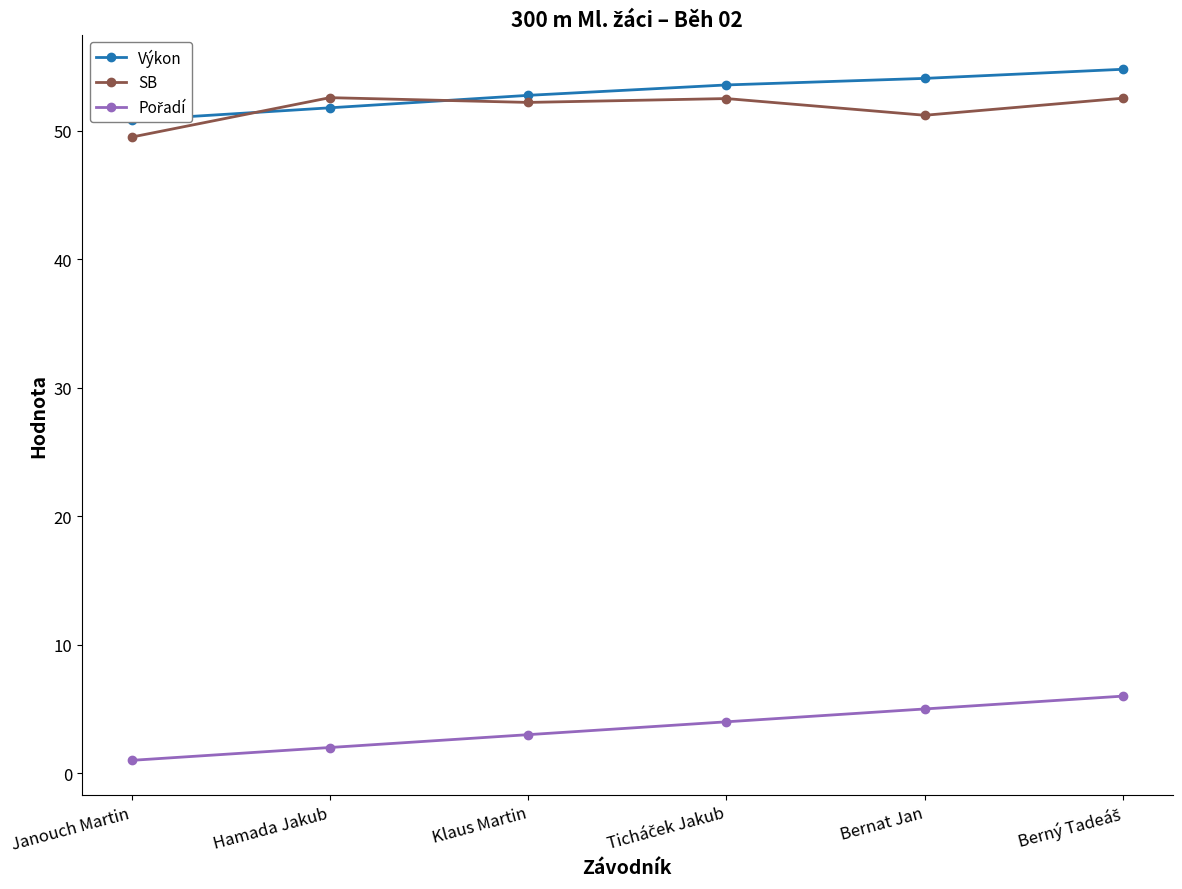

Reading left to right, extract all data points from this chart.

Výkon: 50.8	51.8	52.8	53.6	54.1	54.8
SB: 49.5	52.6	52.2	52.5	51.2	52.5
Pořadí: 1.0	2.0	3.0	4.0	5.0	6.0